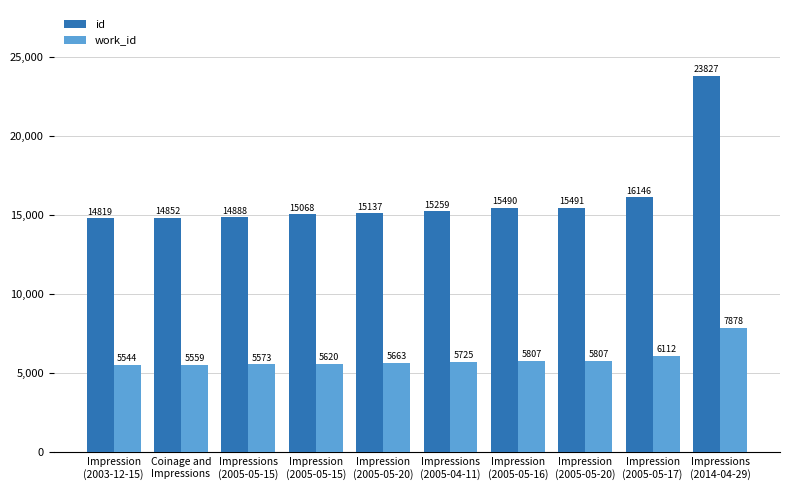

Reading left to right, what are all the values shown in this chart?

id: 14819	14852	14888	15068	15137	15259	15490	15491	16146	23827
work_id: 5544	5559	5573	5620	5663	5725	5807	5807	6112	7878